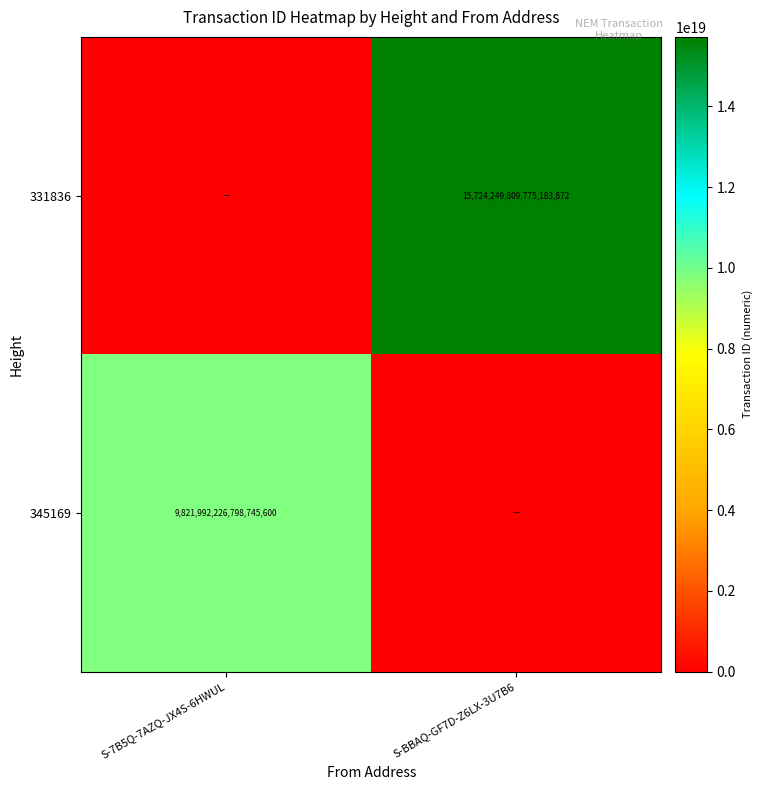

True or false: 345169 has a value of 13088964126858987520 at S-7B5Q-7AZQ-JX4S-6HWUL.

False